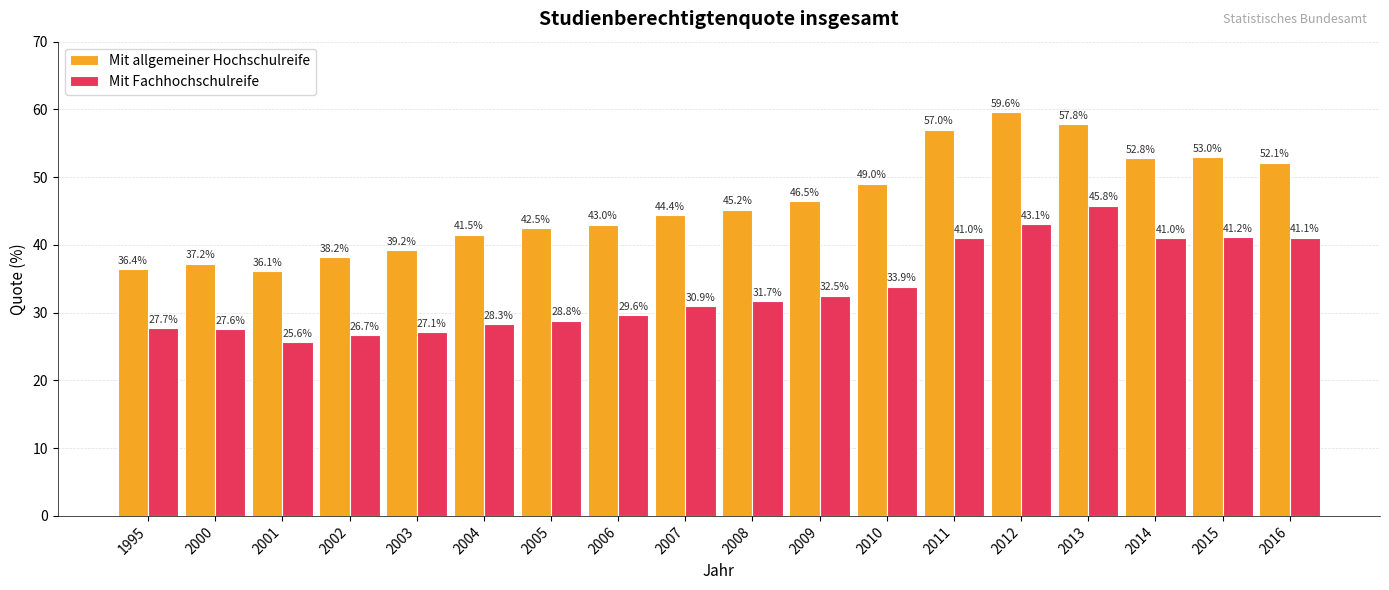

Which category has the lowest value in the Mit allgemeiner Hochschulreife series?

2001